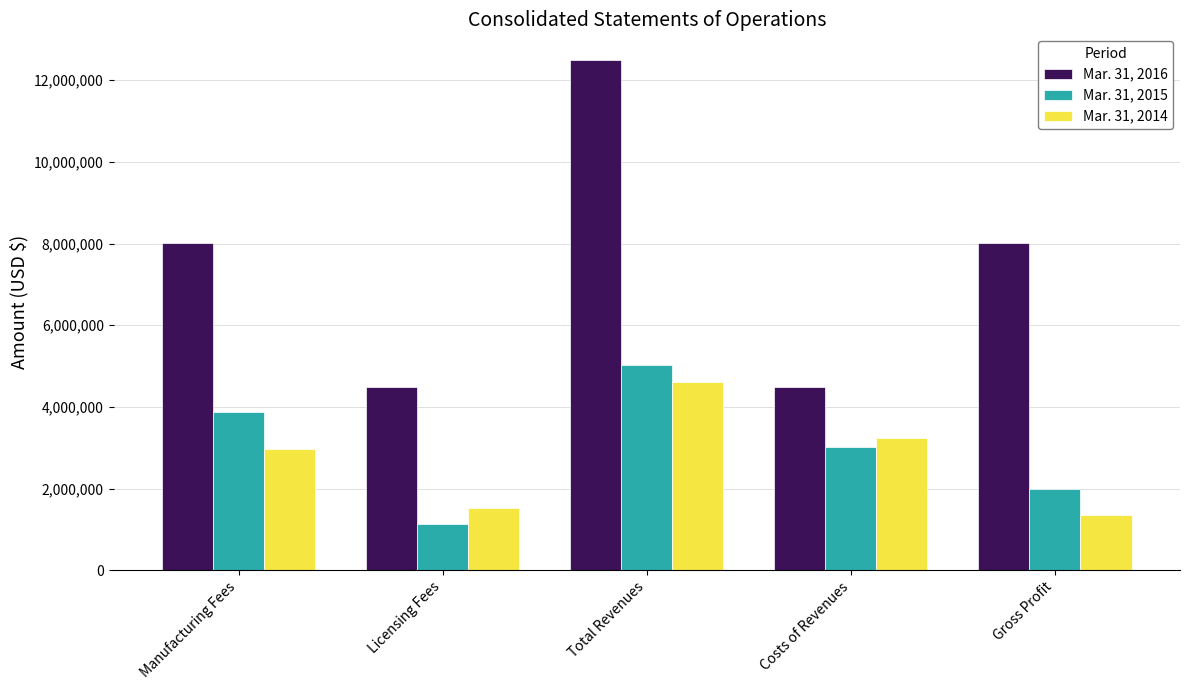

At which category does the chart reach its peak across all series?

Total Revenues